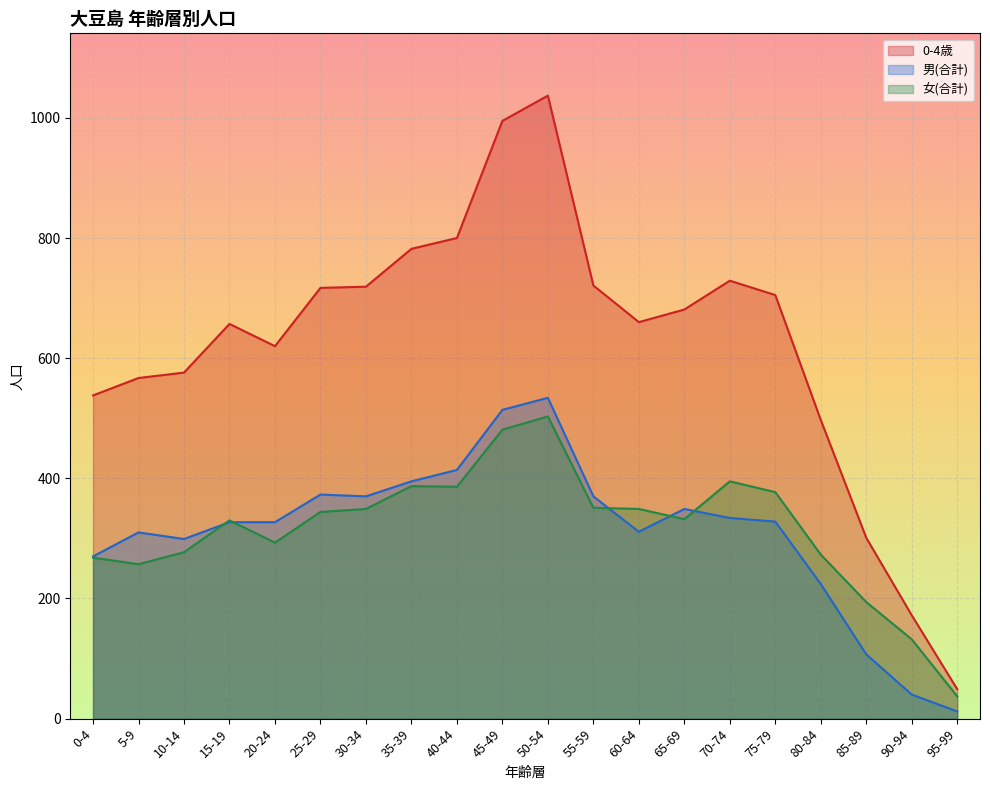

How many distinct data groups are displayed?

3